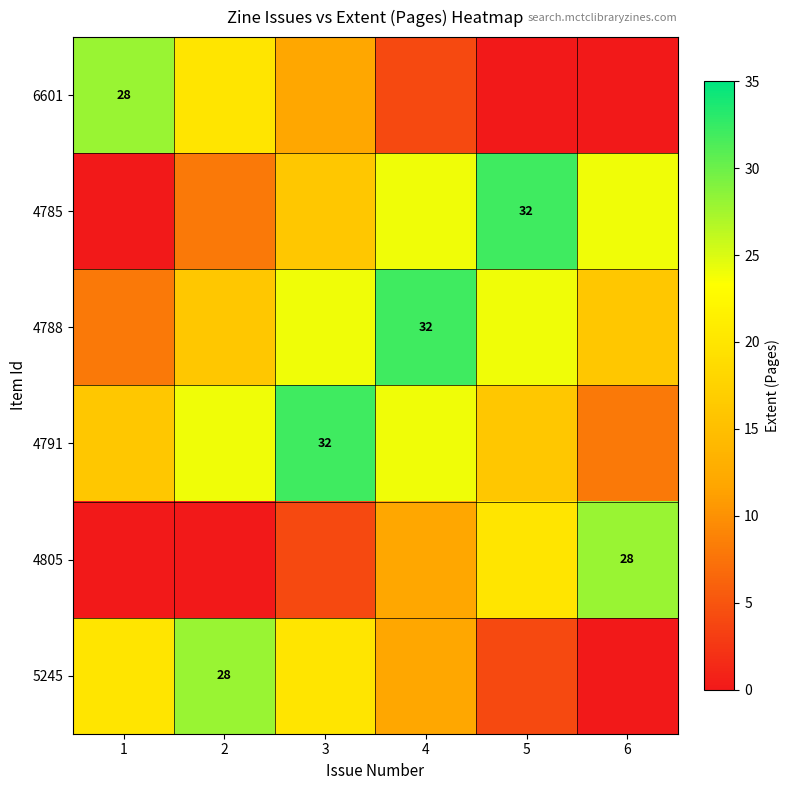

True or false: 4788 has a value of 10 at 4.

False